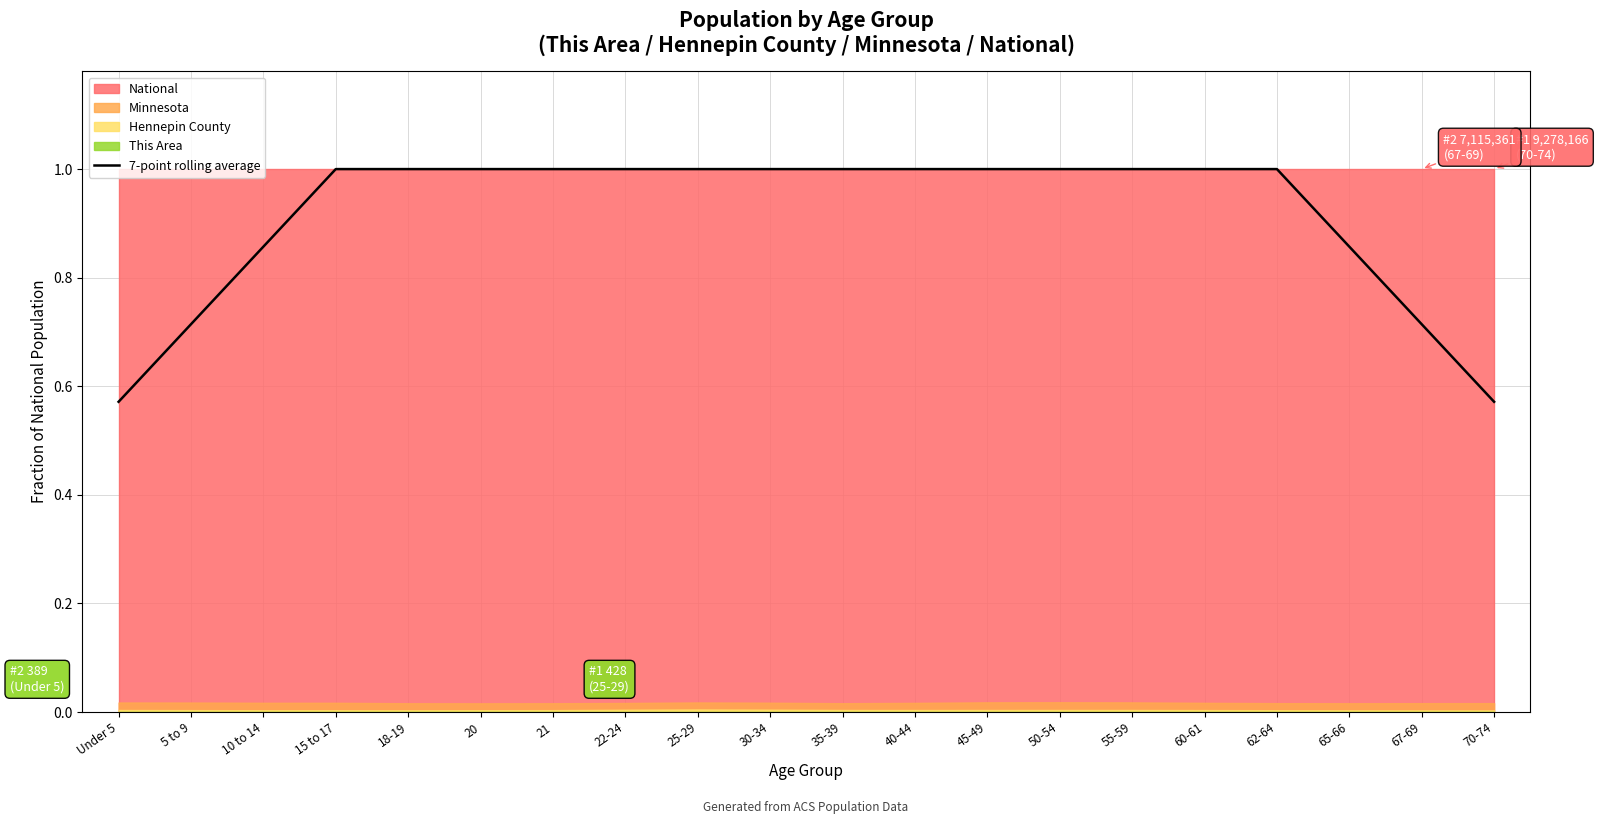

What is the maximum value shown in the chart?

1.0